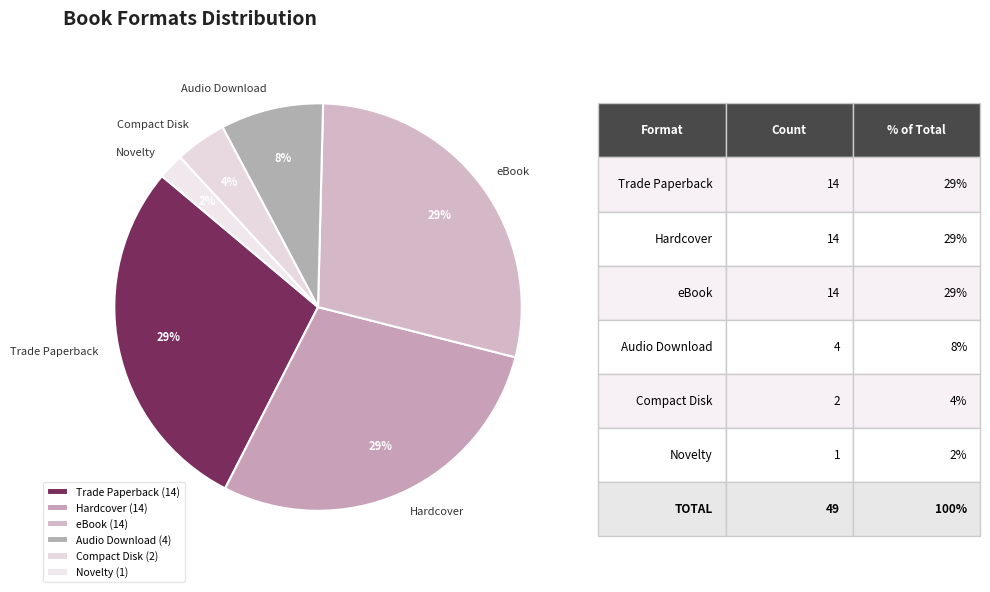

What is the smallest slice in the pie chart?

Novelty